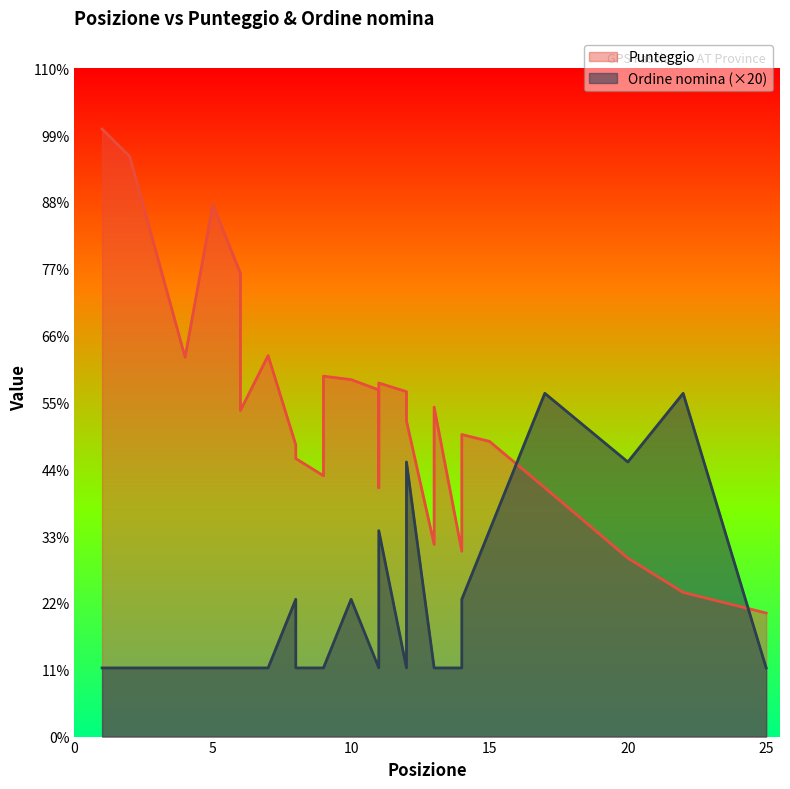

What value does the Ordine nomina series have at 9?

1.0